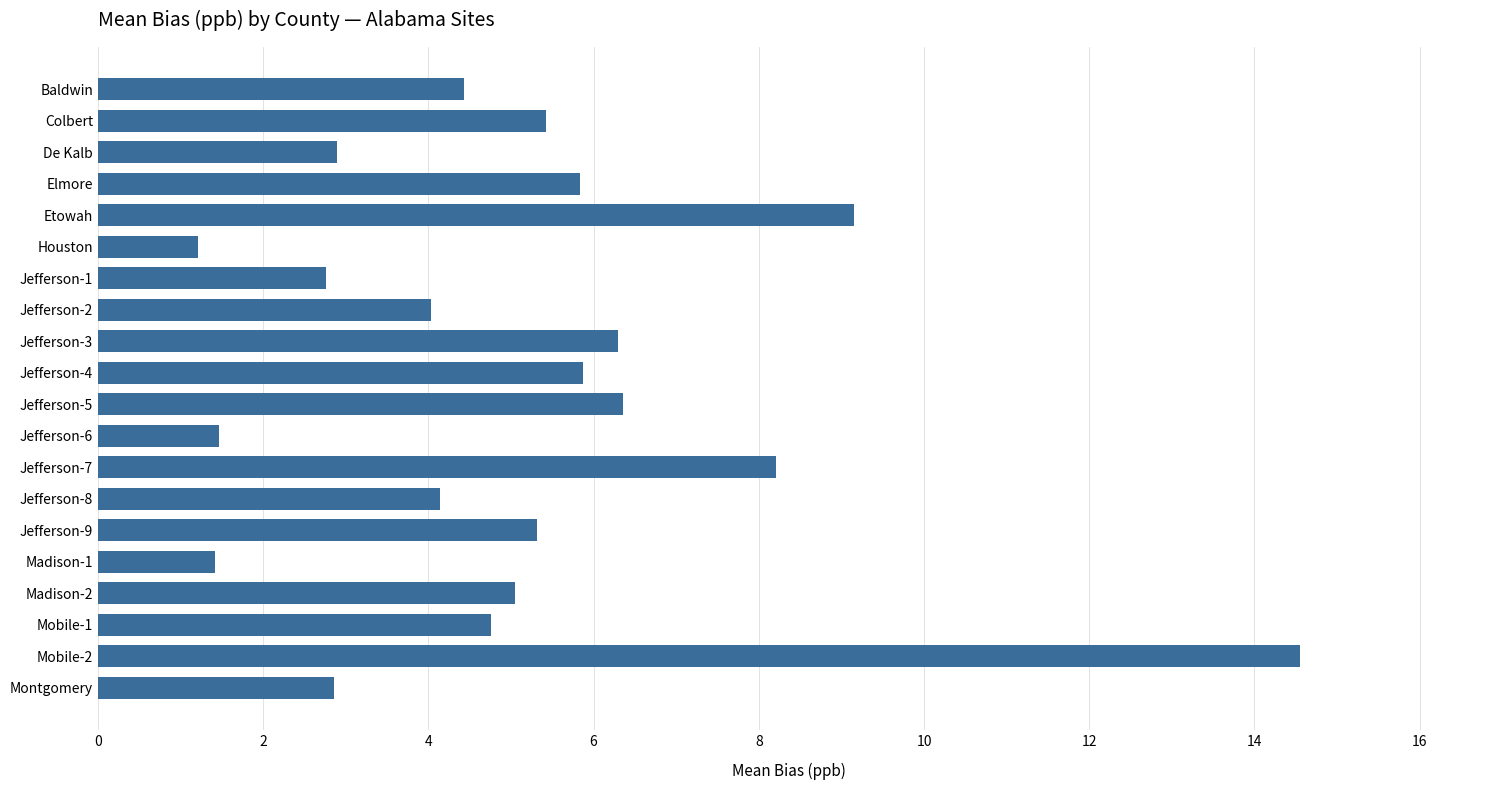

What is the greatest value displayed?

14.5